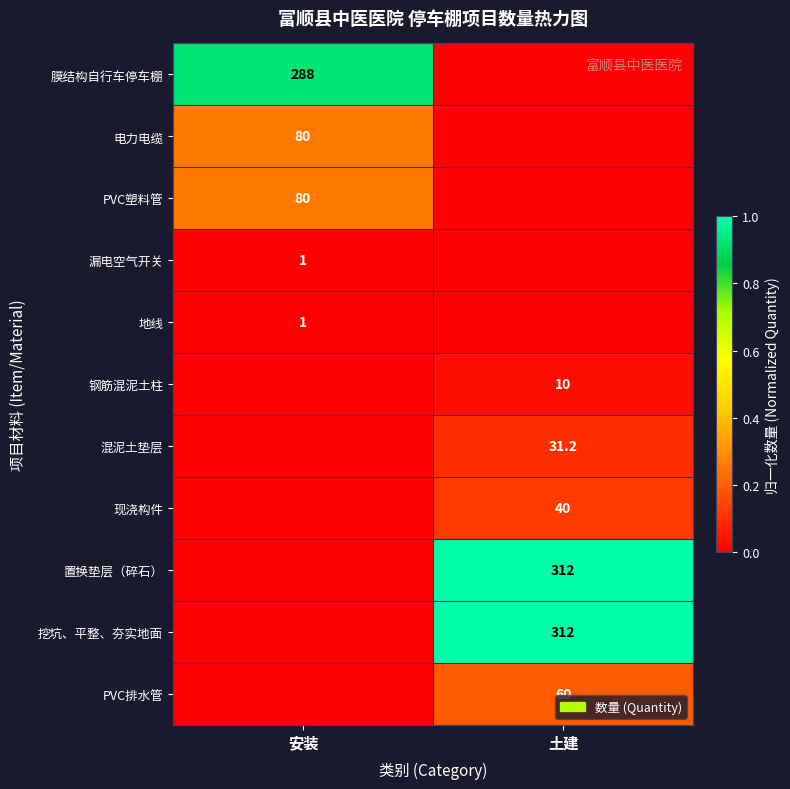

Is it true that 地线 equals 0.4 at 安装?

False